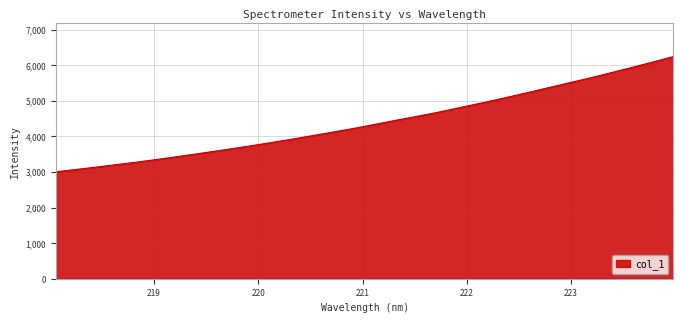

What is the difference between the maximum and minimum values?

3237.1